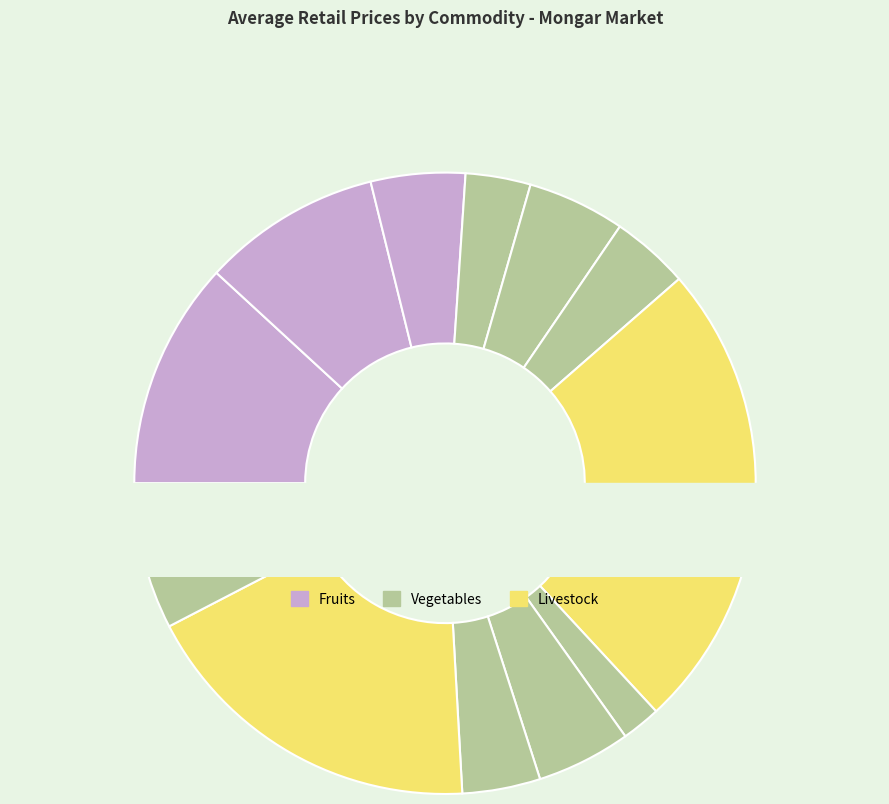

Count the number of slices in the pie.

12